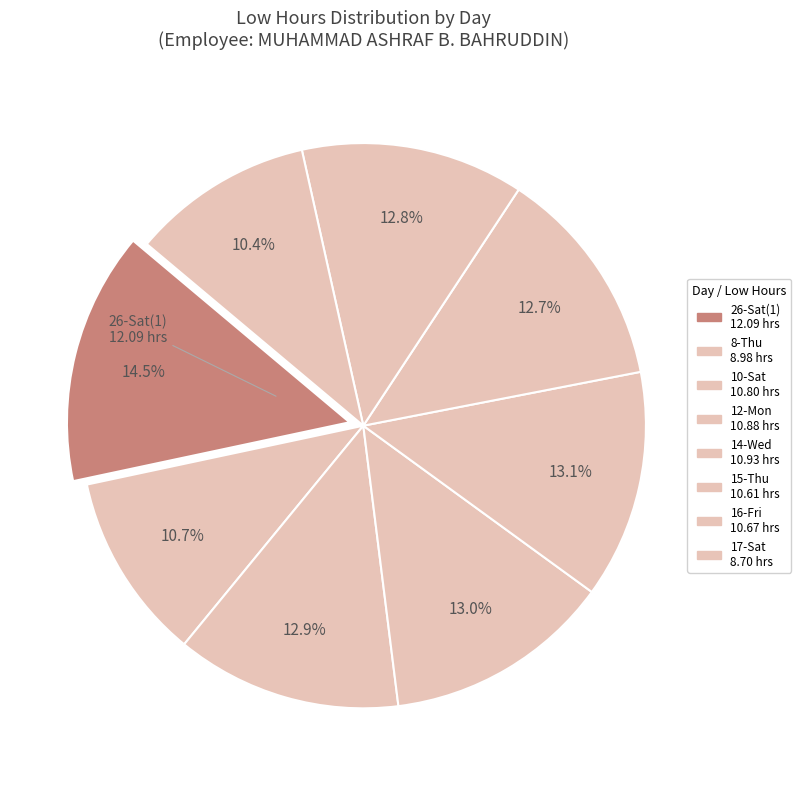

How many segments does this pie chart have?

8